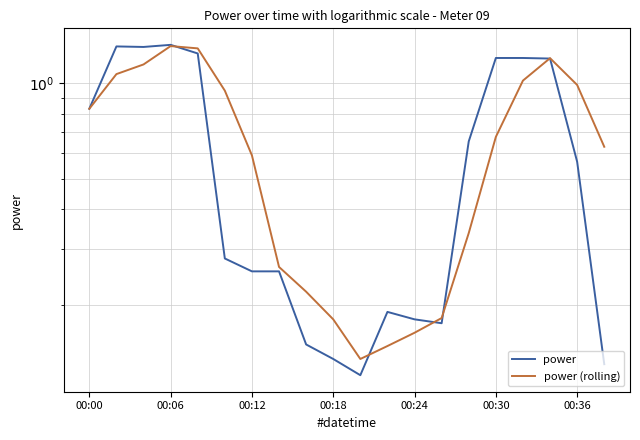

At how many categories does at least one series exceed 0?

20